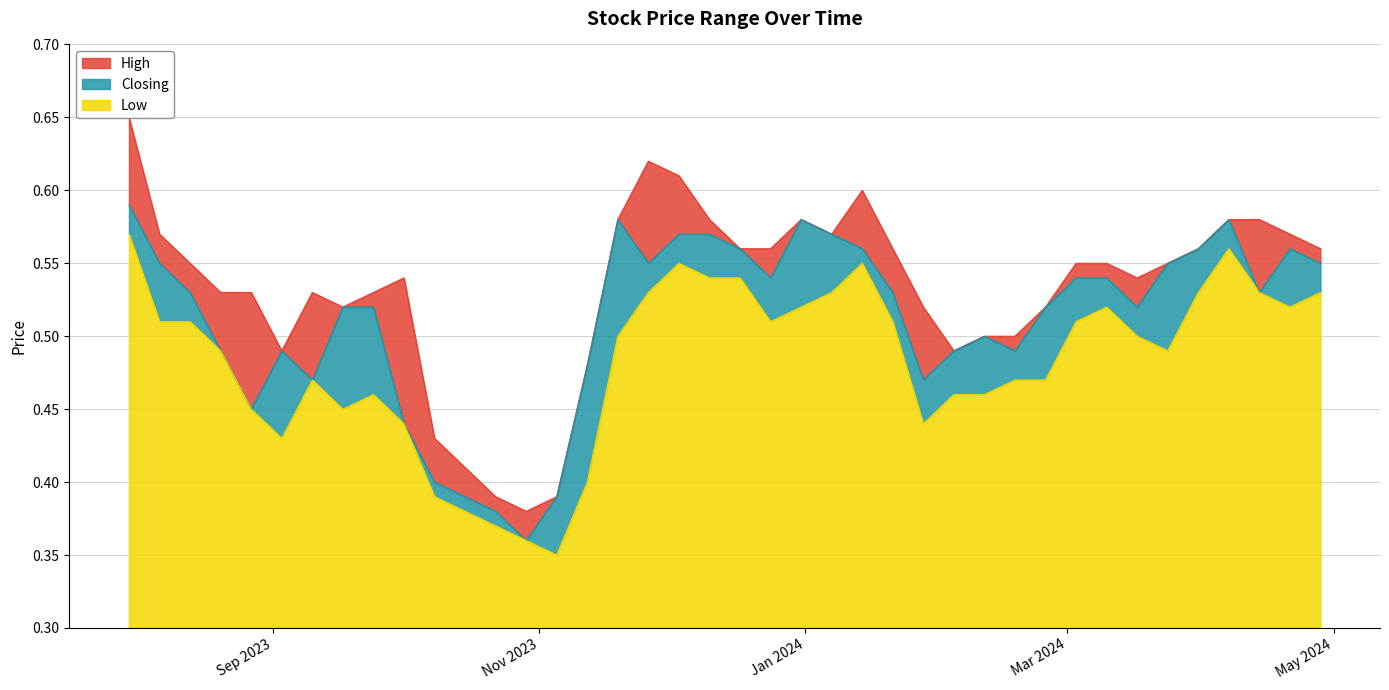

The Low series shows 0.5 at 31/03/2024. True or false?

True